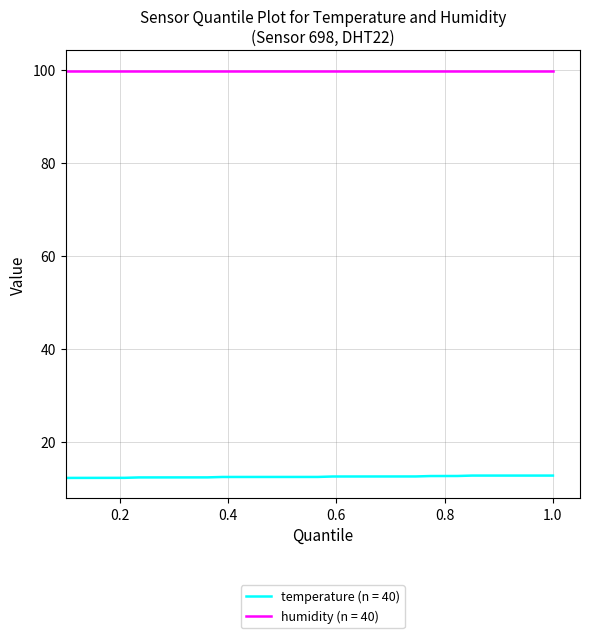

True or false: humidity (n = 40) and temperature (n = 40) intersect in this chart.

False